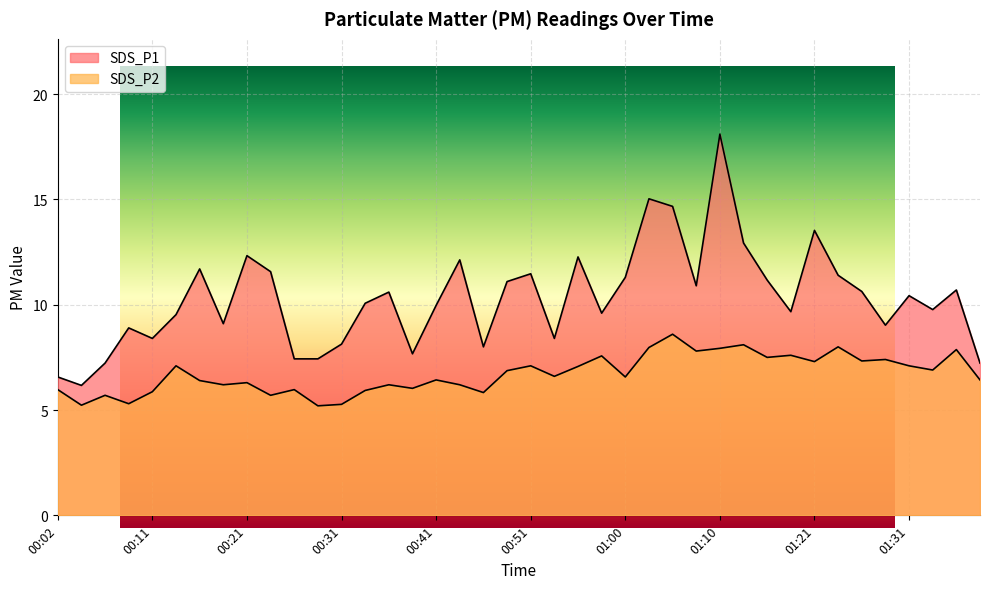

The value of SDS_P2 at 01:13 is 8.1. True or false?

True